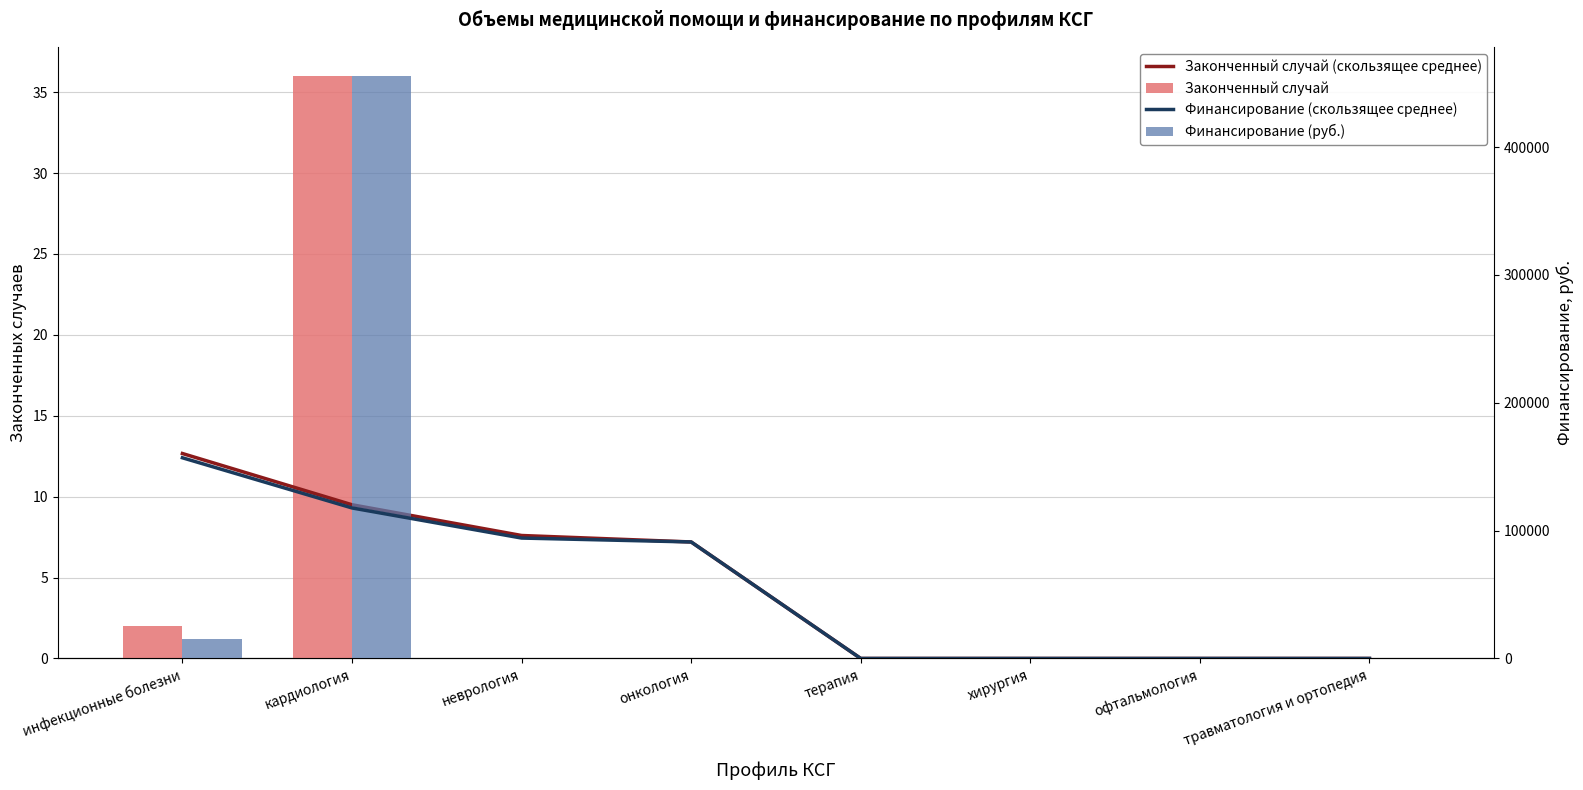

The value of Финансирование (скользящее среднее) at терапия is 70781.6. True or false?

False